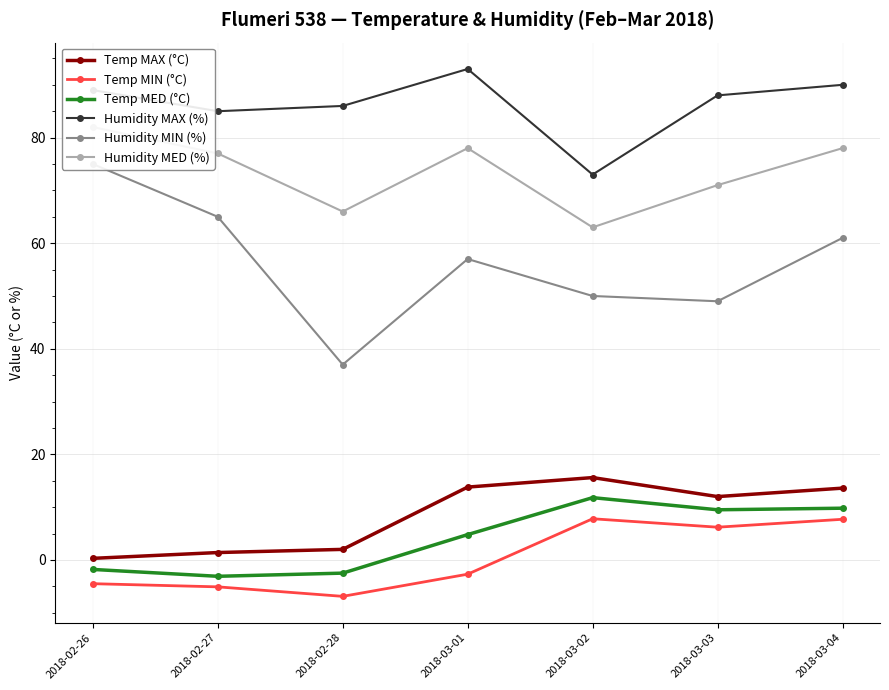

At which category does Temp MIN (°C) reach its first local valley?

2018-02-28